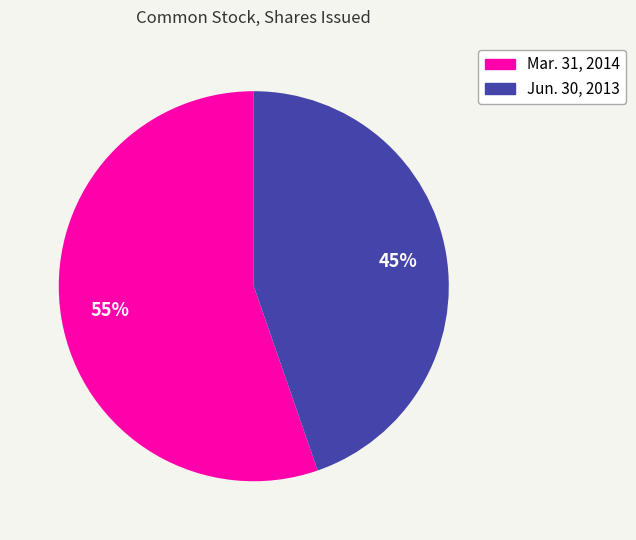

The Jun. 30, 2013 slice represents 45% of the pie. True or false?

True